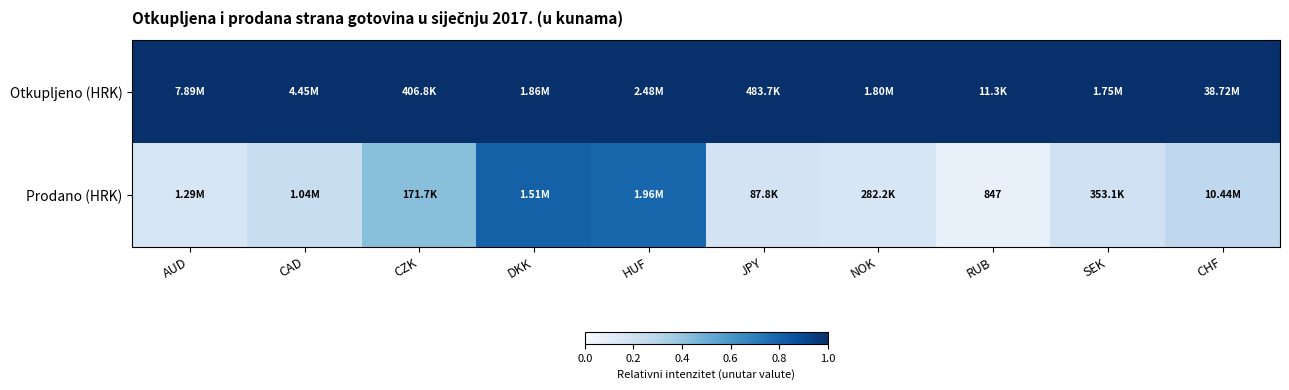

What is the sum of all Prodano (HRK) values?

3.3